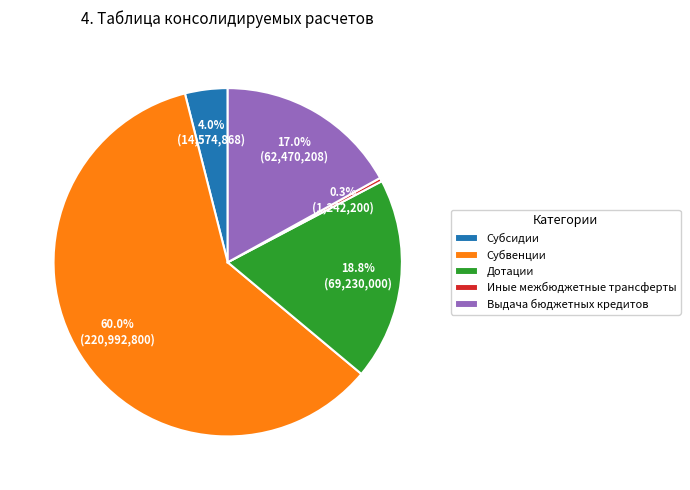

Is there a majority slice in this chart?

Yes